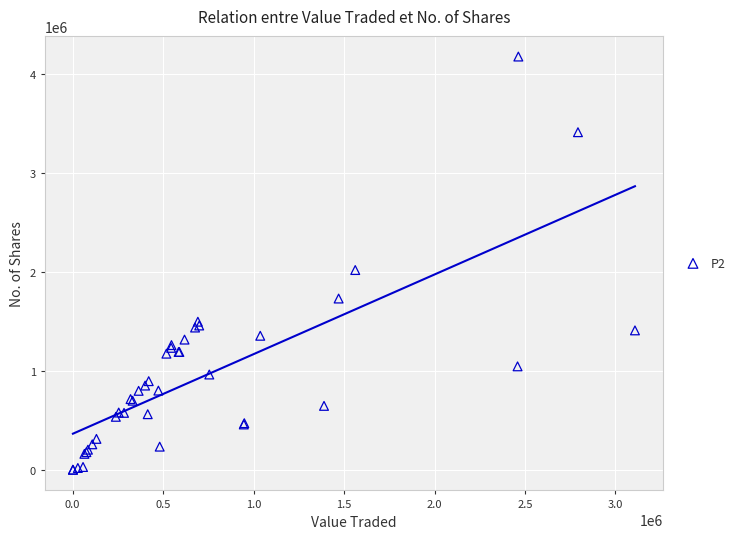

What Y value in the scatter plot is closest to 2090315?

2020820